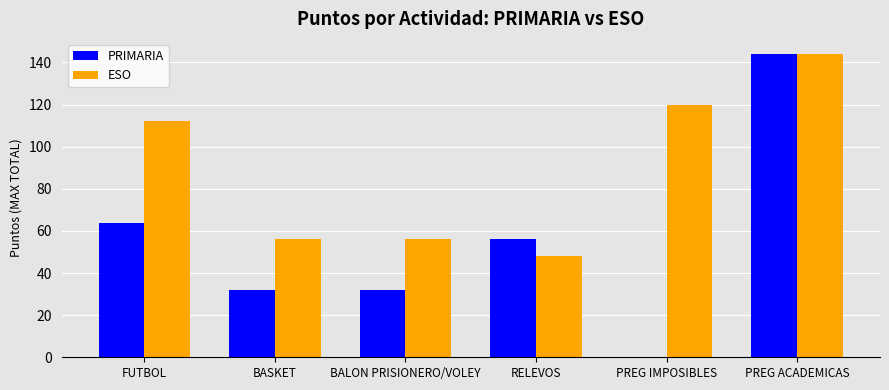

What is the sum of all PRIMARIA values?

328